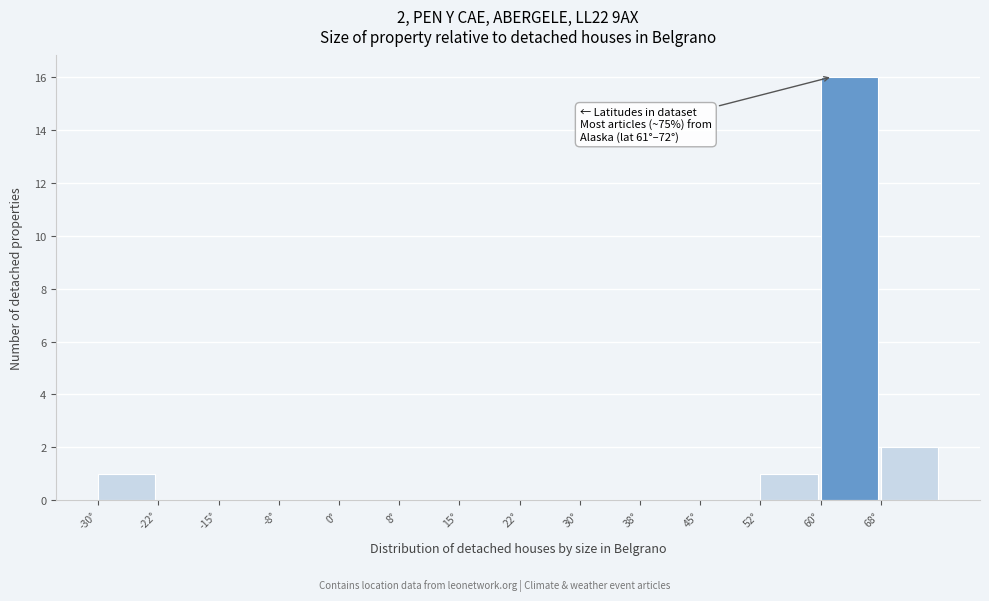

Which range on the x-axis has the tallest bar?

60.0 to 67.5